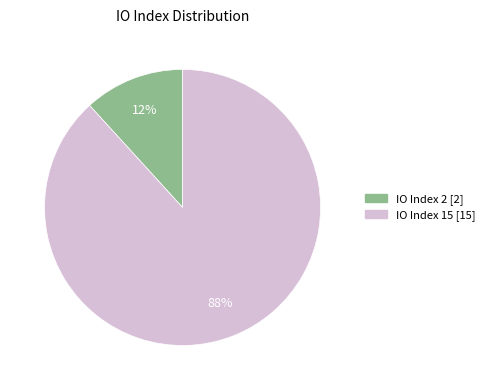

Is there a majority slice in this chart?

Yes